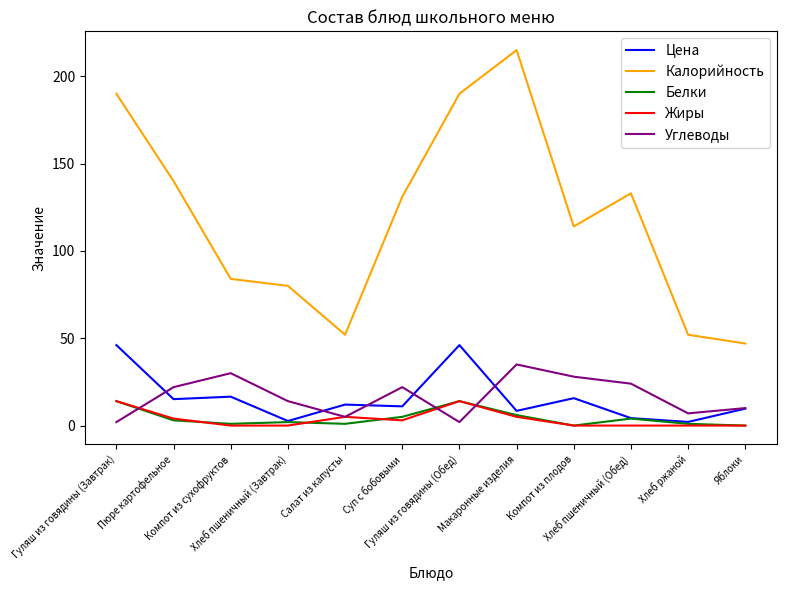

How many interior local peaks does the Углеводы series have?

3